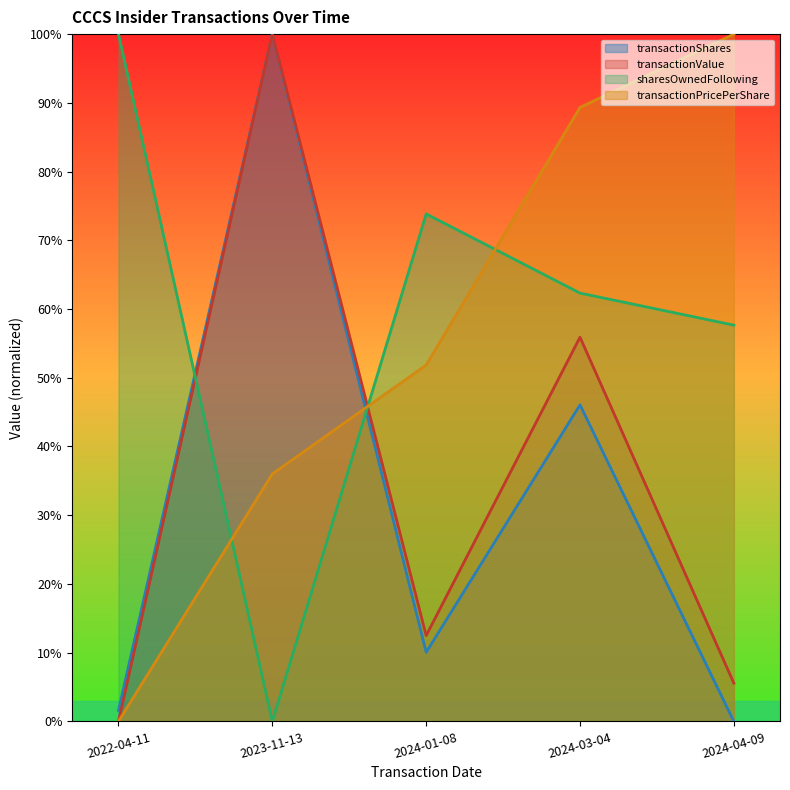

What is the difference between the highest and lowest values at 2022-04-11?

1.0